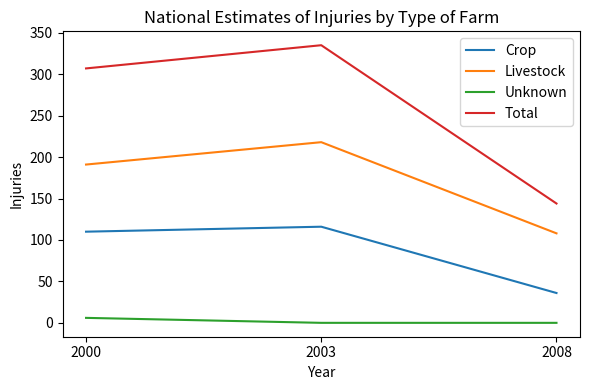

Rank the categories by Livestock value from highest to lowest.

2003, 2000, 2008